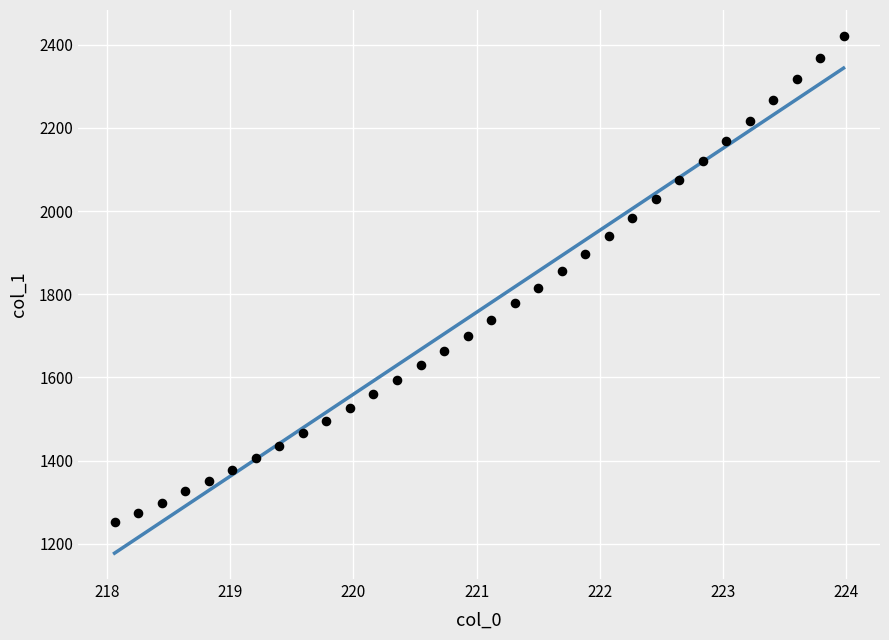

What is the range of X values (max minus min)?

5.9